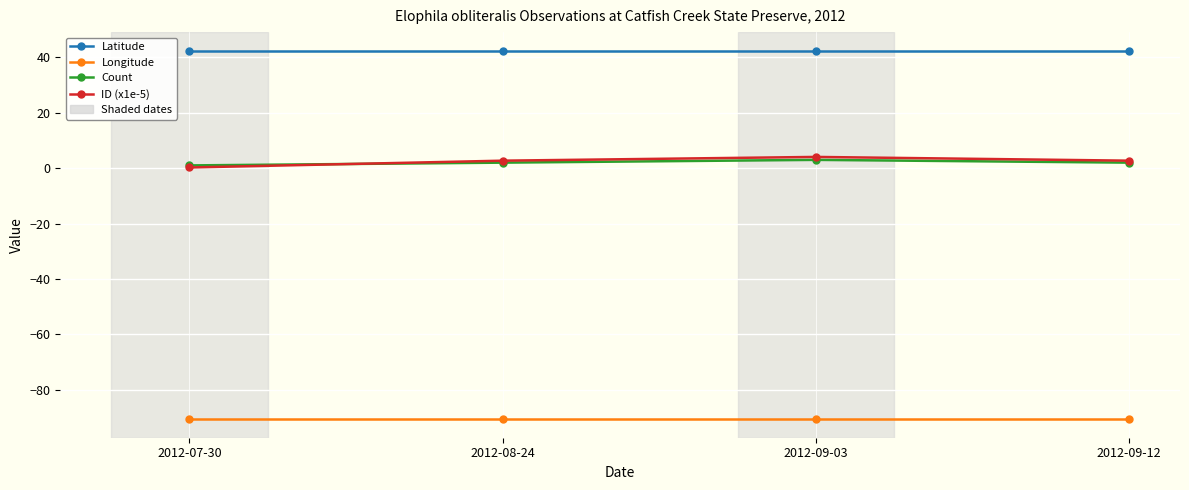

Which series has the largest total across all categories?

Latitude